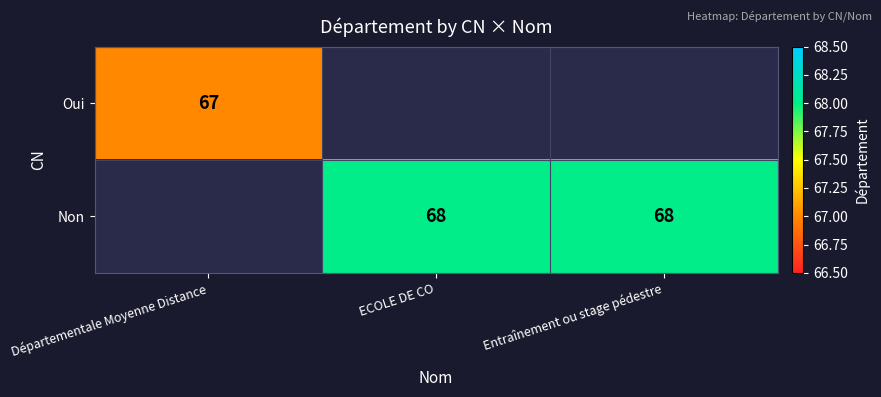

At which category does the chart reach its peak across all series?

ECOLE DE CO